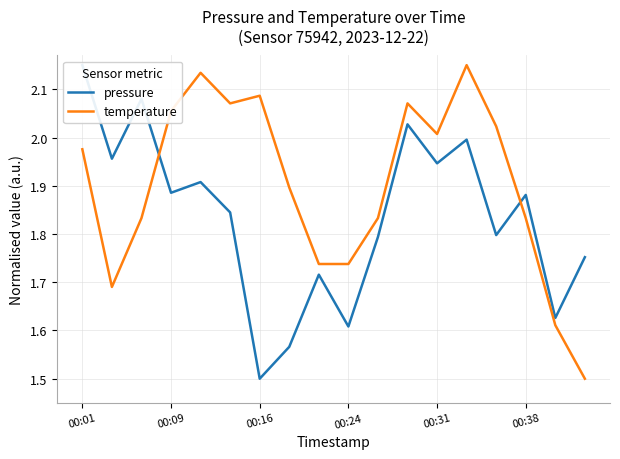

What is the maximum value shown in the chart?

2.1